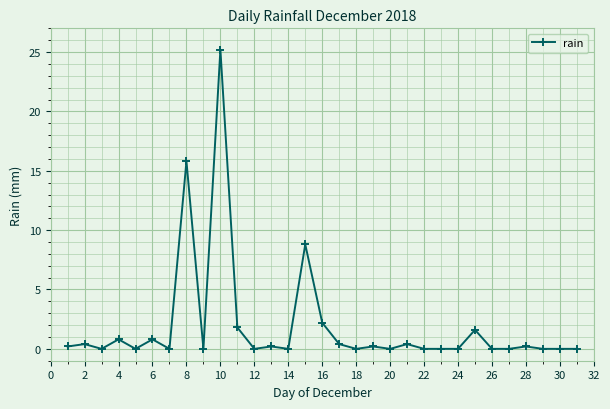

Does the chart display data point markers on the line(s)?

Yes